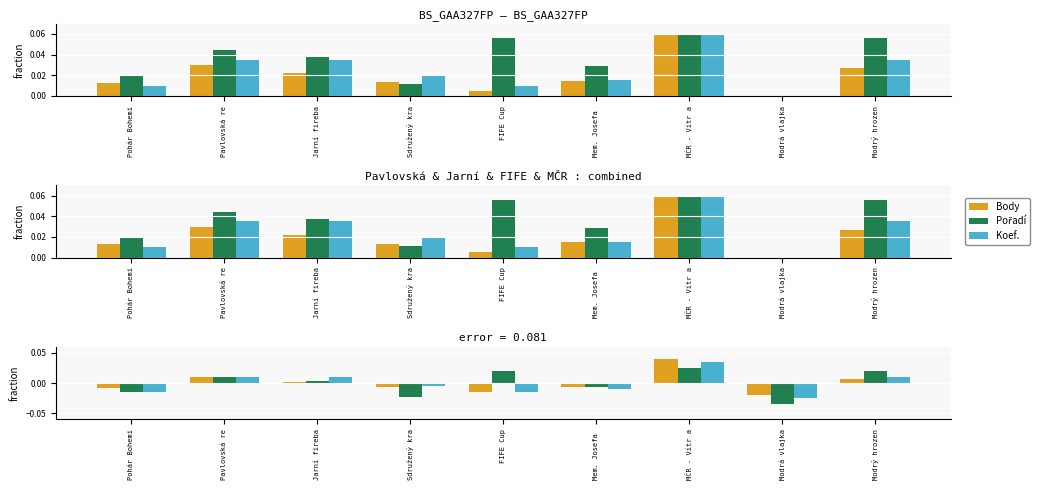

The value of Body at MČR - Vítr a is 0.0. True or false?

False